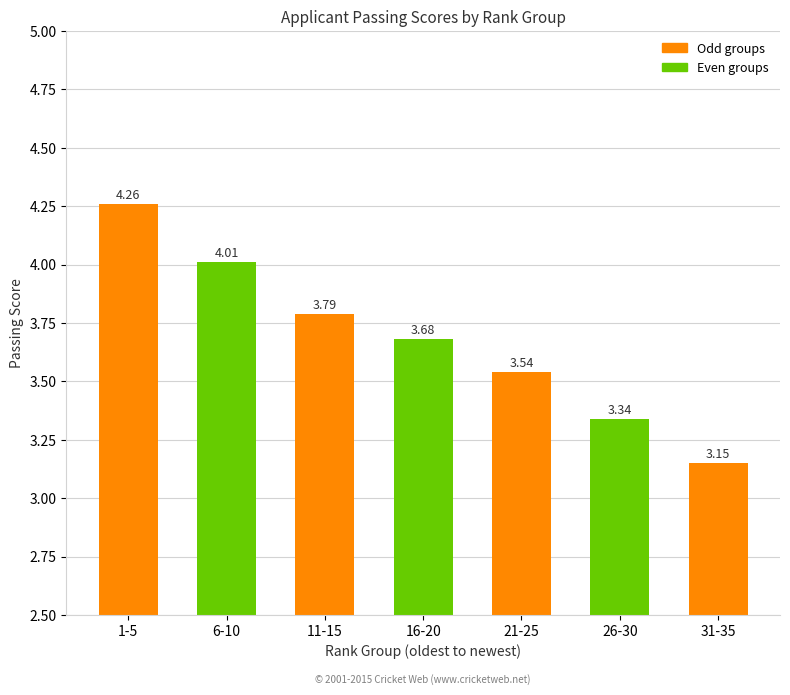

Rank the categories by value from highest to lowest.

1-5, 6-10, 11-15, 16-20, 21-25, 26-30, 31-35